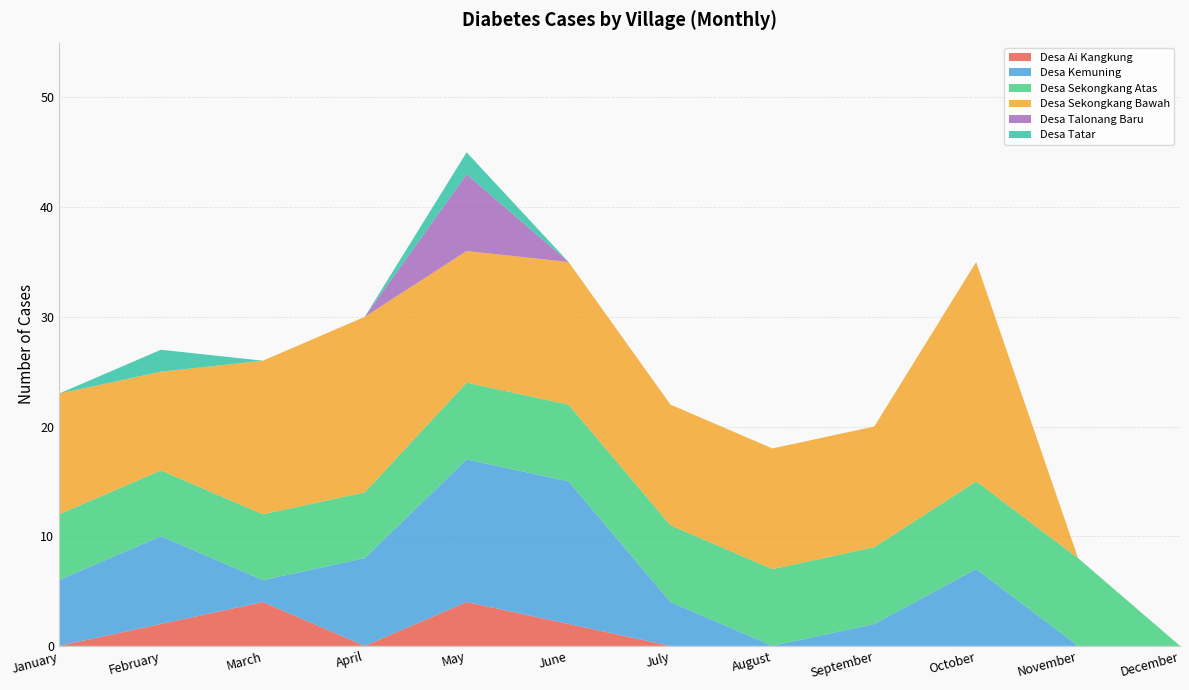

Reading left to right, list all the values displayed in this chart.

Desa Ai Kangkung: January=0	February=2	March=4	April=0	May=4	June=2	July=0	August=0	September=0	October=0	November=0	December=0
Desa Kemuning: January=6	February=8	March=2	April=8	May=13	June=13	July=4	August=0	September=2	October=7	November=0	December=0
Desa Sekongkang Atas: January=6	February=6	March=6	April=6	May=7	June=7	July=7	August=7	September=7	October=8	November=8	December=0
Desa Sekongkang Bawah: January=11	February=9	March=14	April=16	May=12	June=13	July=11	August=11	September=11	October=20	November=0	December=0
Desa Talonang Baru: January=0	February=0	March=0	April=0	May=7	June=0	July=0	August=0	September=0	October=0	November=0	December=0
Desa Tatar: January=0	February=2	March=0	April=0	May=2	June=0	July=0	August=0	September=0	October=0	November=0	December=0